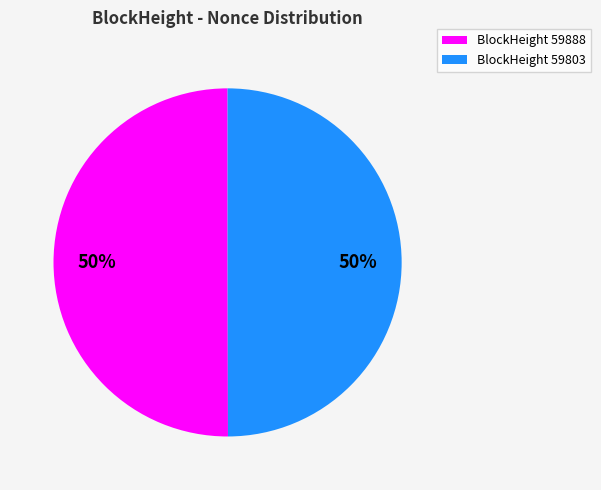

Is it true that BlockHeight 59803 is 41% of the pie?

False